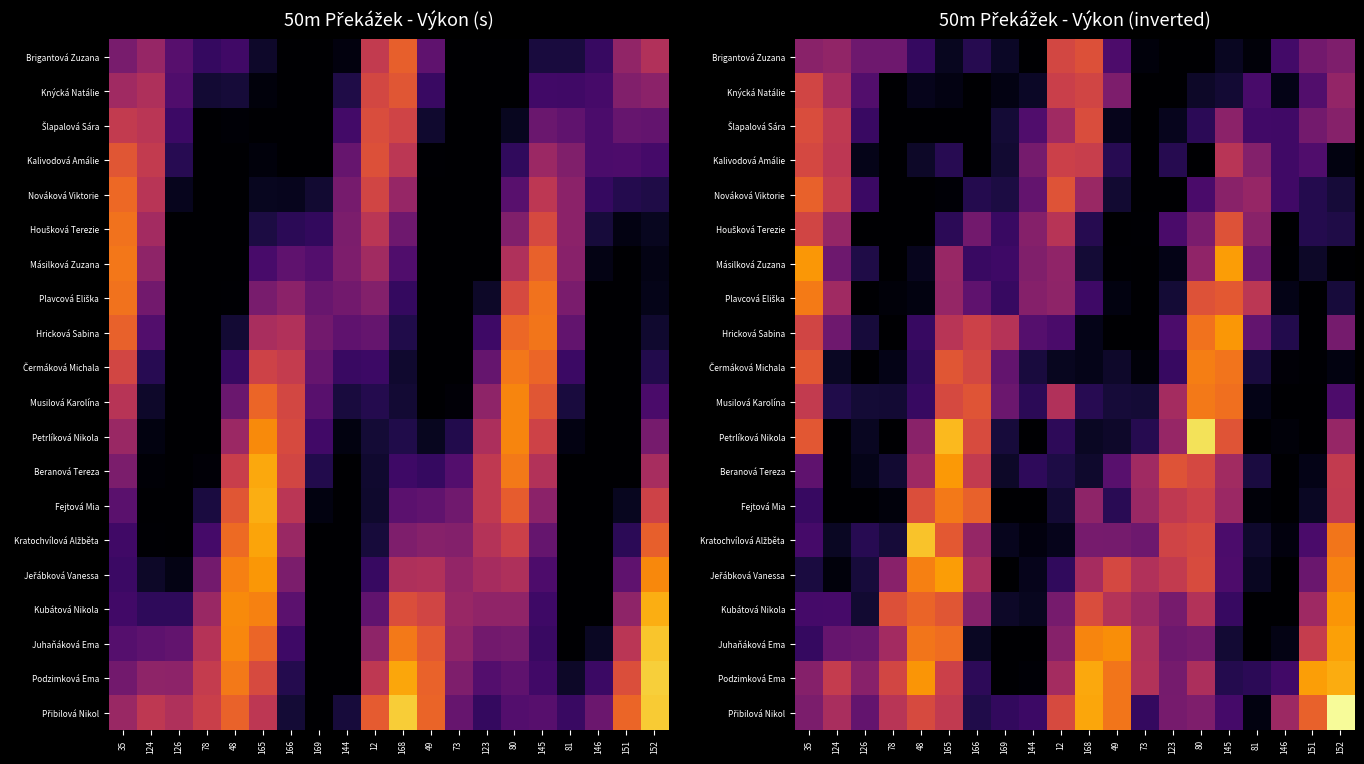

What is the greatest value displayed?

13.9